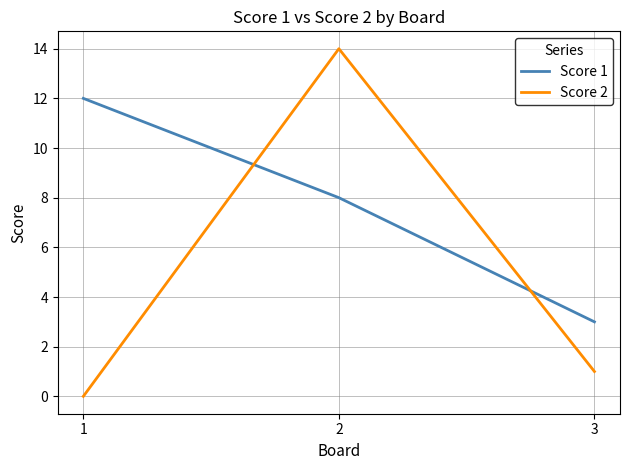

Which series has the largest range (max minus min)?

Score 2